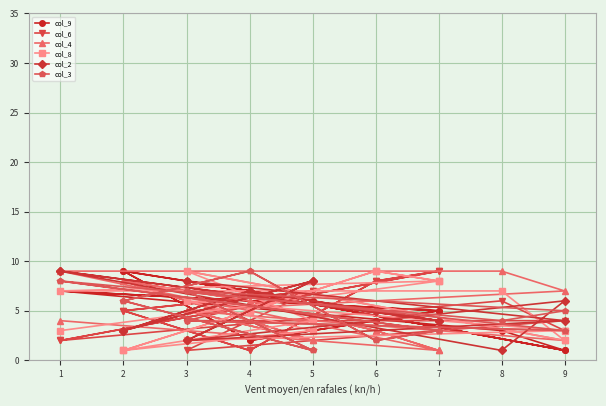

How many data points in col_3 are above 5?

8